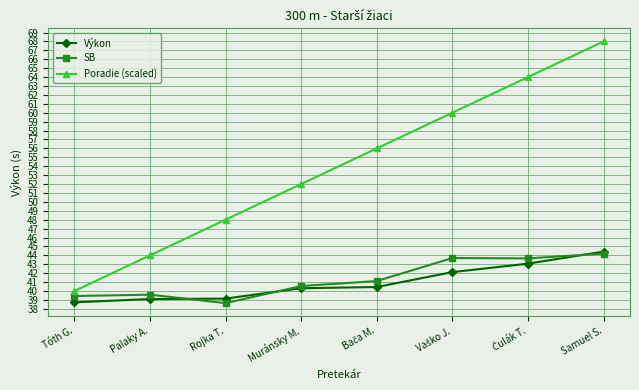

What is the value of the SB point at the 2nd from the left?

39.6